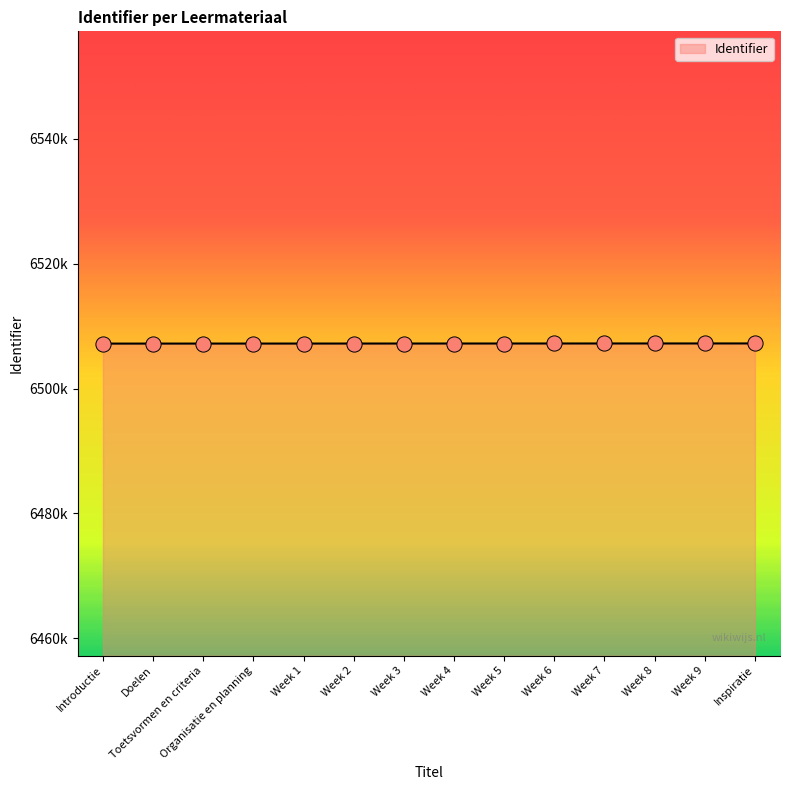

What is the change in value from Toetsvormen en criteria to Week 5?

+11